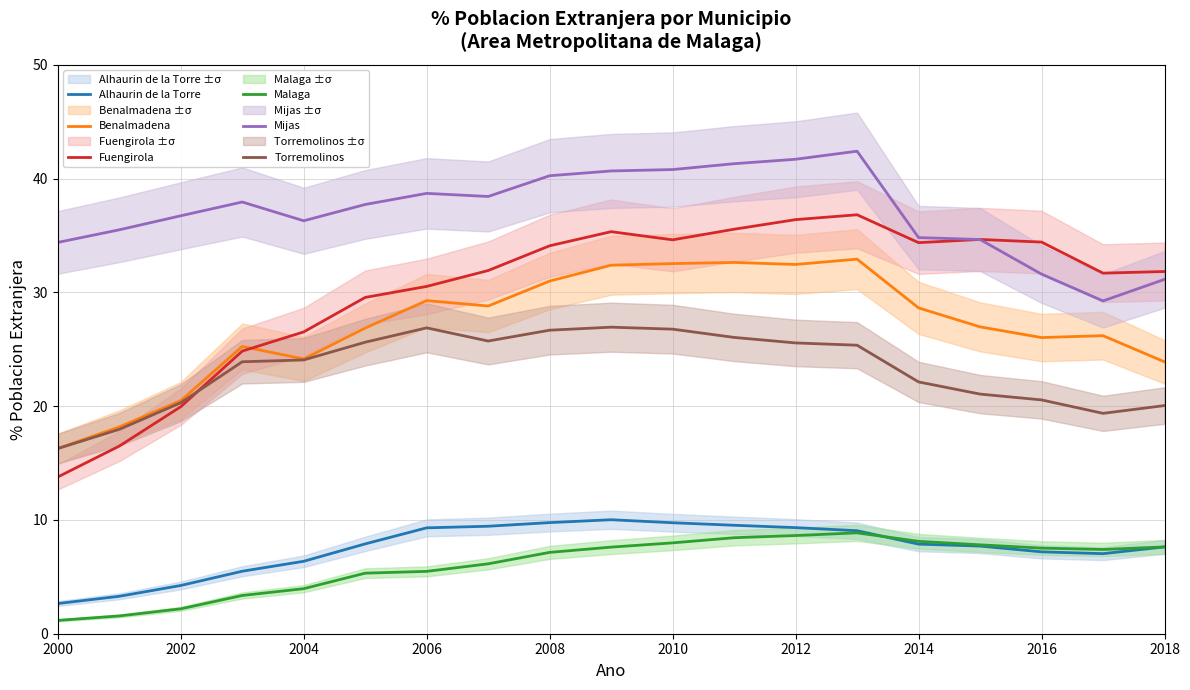

Is it true that Mijas equals 38.7 at 2006?

True